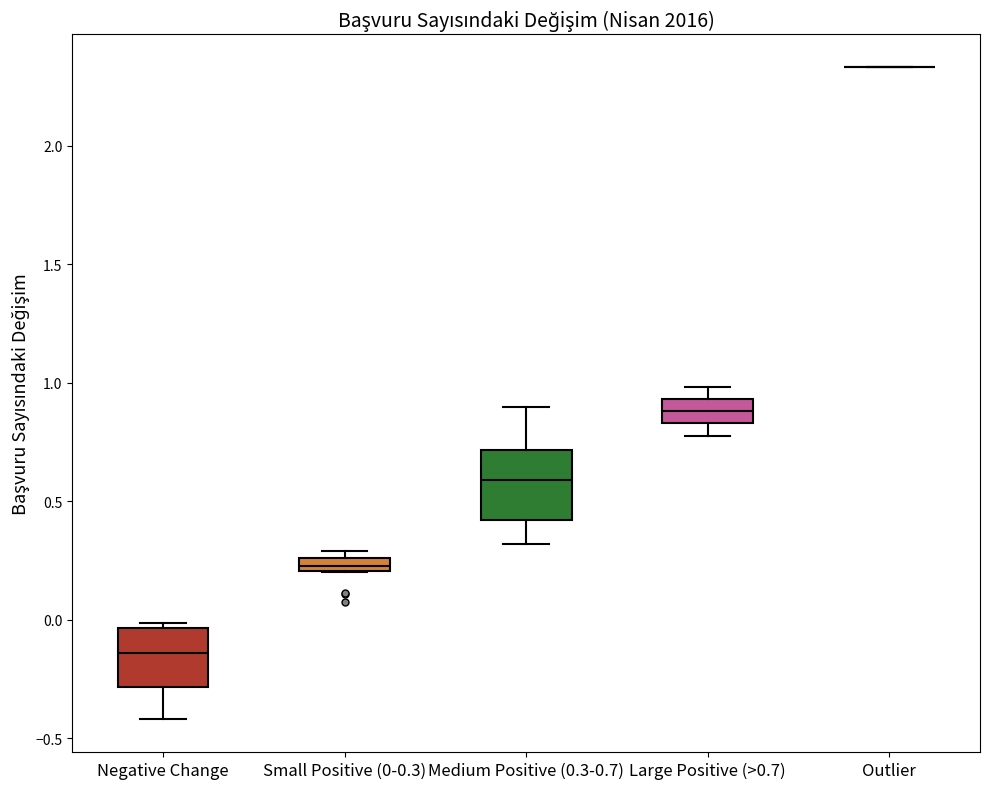

Where does the median line of the box for Large Positive (>0.7) sit on the y-axis? The values are not printed on the chart, so give them approximately, as read against the axis.

0.90